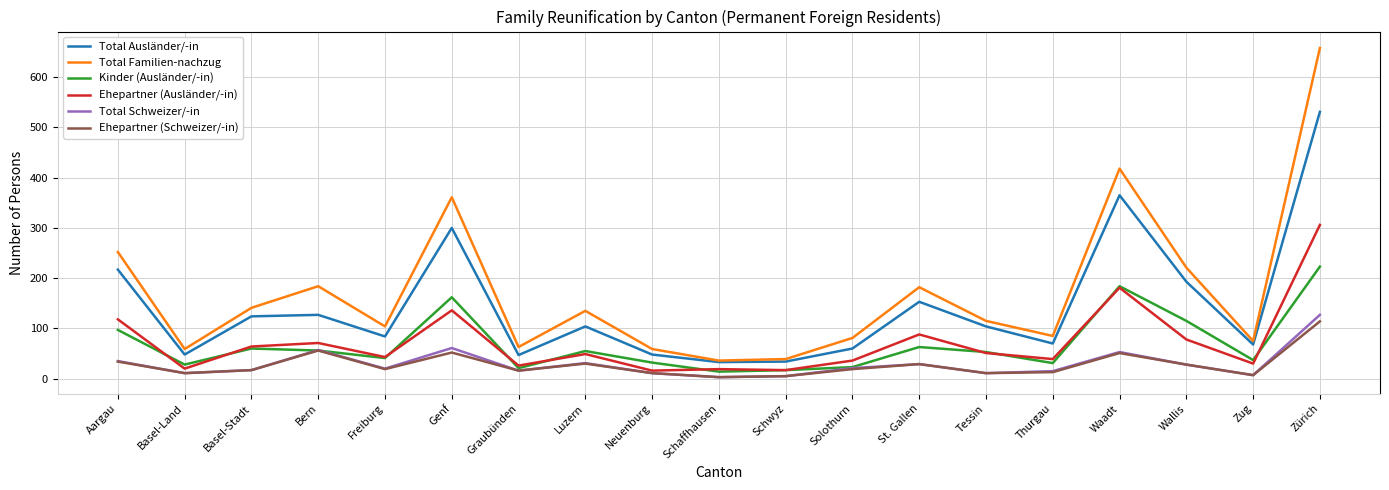

What is the difference between the highest and lowest values at St. Gallen?

153